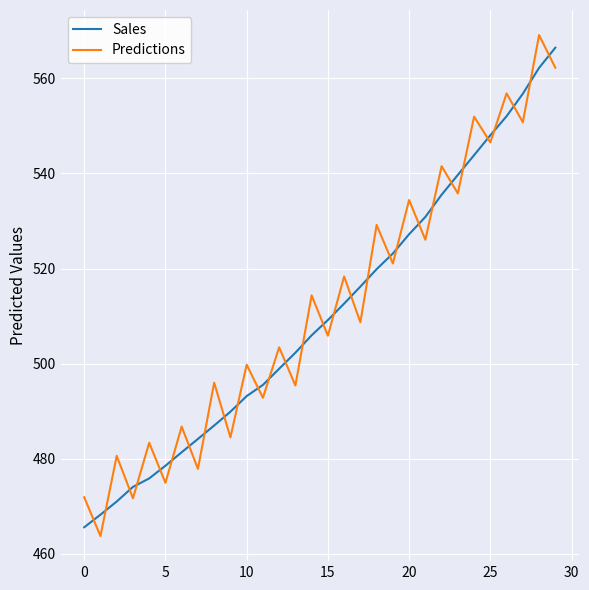

Rank the series by their maximum value, from highest to lowest.

Predictions, Sales